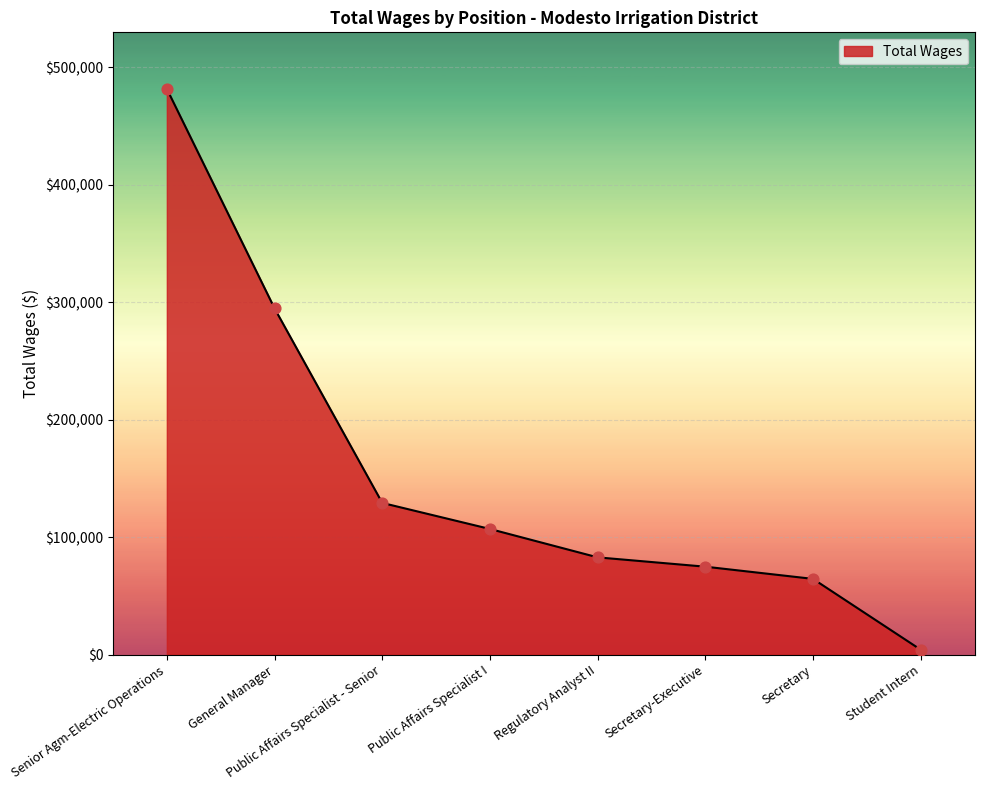

What is the change in value from Public Affairs Specialist - Senior to Public Affairs Specialist I?

-22179